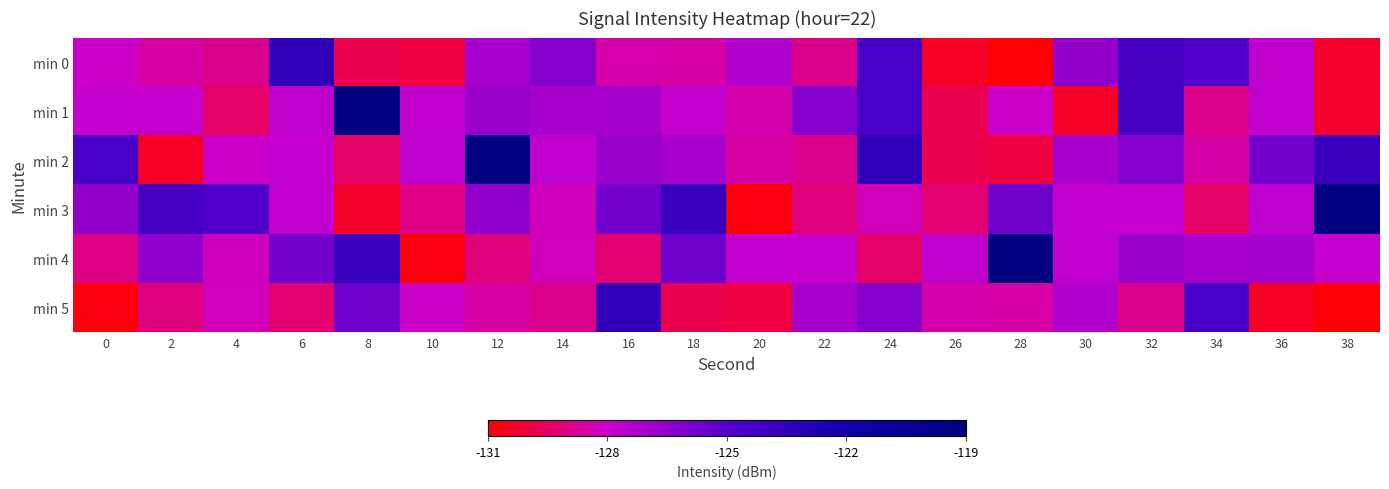

Reading left to right, what are all the values shown in this chart?

min 0: 0=-128.0	2=-128.6	4=-128.9	6=-123.4	8=-129.8	10=-130.0	12=-127.1	14=-126.2	16=-128.5	18=-128.5	20=-127.3	22=-128.9	24=-124.5	26=-130.4	28=-130.9	30=-126.6	32=-124.4	34=-124.9	36=-127.7	38=-130.3
min 1: 0=-127.8	2=-127.8	4=-129.5	6=-127.6	8=-119.2	10=-127.7	12=-126.7	14=-127.1	16=-127.0	18=-127.8	20=-128.5	22=-126.2	24=-124.5	26=-129.8	28=-128.0	30=-130.4	32=-124.4	34=-128.9	36=-127.7	38=-130.3
min 2: 0=-124.5	2=-130.4	4=-128.0	6=-127.8	8=-129.5	10=-127.6	12=-119.2	14=-127.7	16=-126.7	18=-127.1	20=-128.6	22=-128.9	24=-123.4	26=-129.8	28=-130.0	30=-127.1	32=-126.2	34=-128.5	36=-125.8	38=-123.8
min 3: 0=-126.6	2=-124.4	4=-124.9	6=-127.7	8=-130.3	10=-129.0	12=-126.5	14=-128.2	16=-125.8	18=-123.8	20=-130.8	22=-129.1	24=-128.3	26=-129.3	28=-125.6	30=-127.8	32=-127.8	34=-129.5	36=-127.6	38=-119.2
min 4: 0=-129.0	2=-126.5	4=-128.2	6=-125.8	8=-123.8	10=-130.8	12=-129.1	14=-128.3	16=-129.3	18=-125.6	20=-127.8	22=-127.8	24=-129.5	26=-127.6	28=-119.2	30=-127.7	32=-126.7	34=-127.1	36=-127.0	38=-127.8
min 5: 0=-130.8	2=-129.1	4=-128.3	6=-129.3	8=-125.6	10=-128.0	12=-128.6	14=-128.9	16=-123.4	18=-129.8	20=-130.0	22=-127.1	24=-126.2	26=-128.5	28=-128.5	30=-127.3	32=-128.9	34=-124.5	36=-130.4	38=-130.9